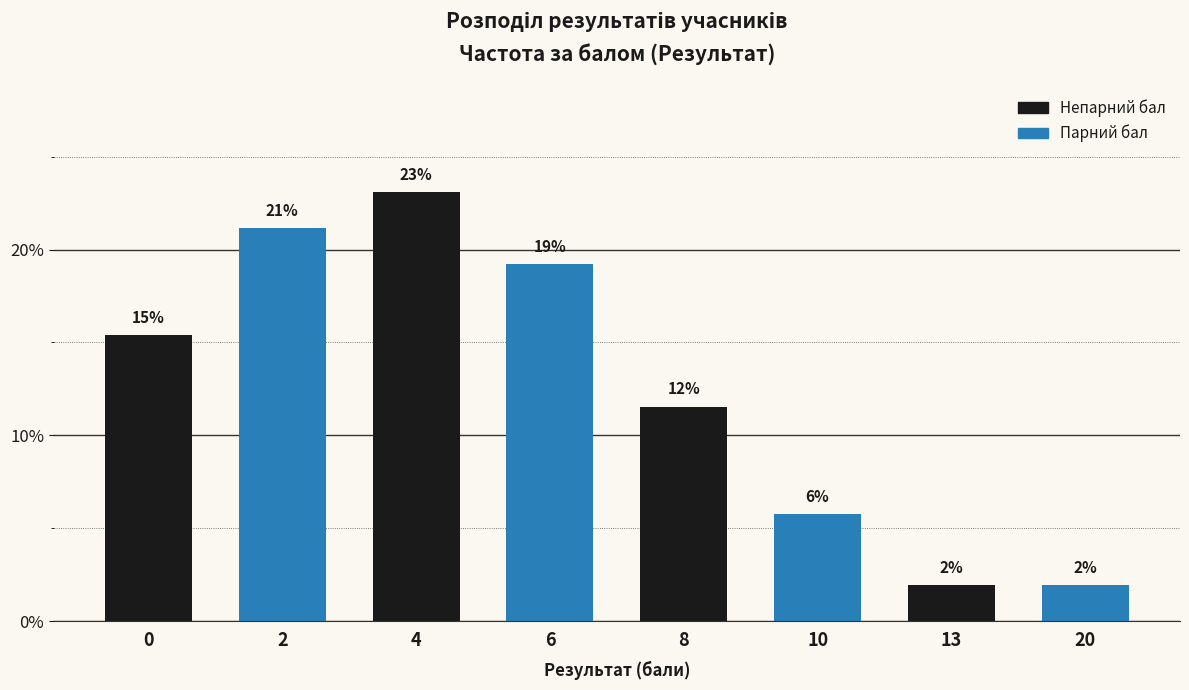

At which category does the chart reach its minimum across all series?

13